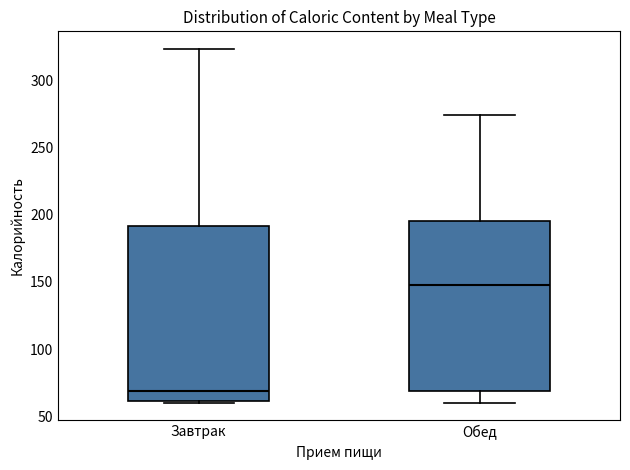

Reading left to right, read every box against the y-axis: the position of its median line, the range the box covers, and the ends of its whiskers. The values are not printed on the chart, so give them approximately, as read against the axis.

Завтрак: median 70, box 60 to 190, whiskers 60 to 325
Обед: median 145, box 70 to 195, whiskers 60 to 275